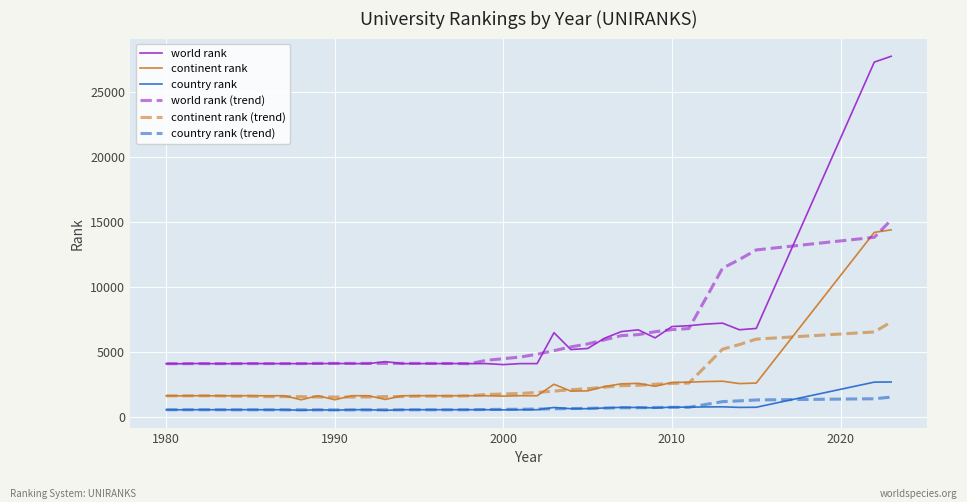

What is the highest value of the country rank series?

2690.0